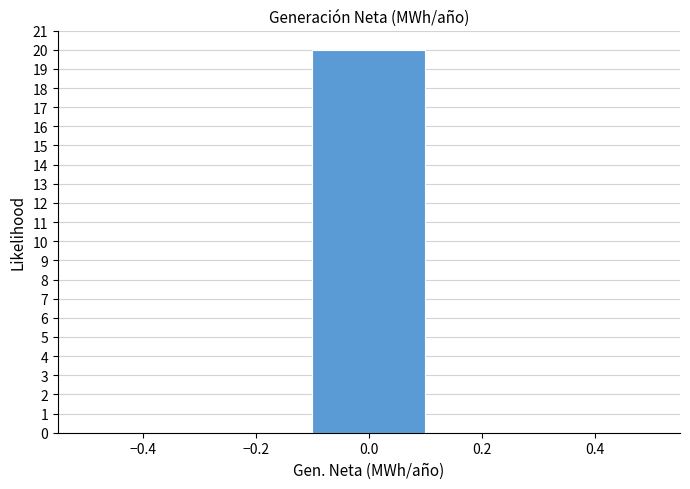

Reading left to right, transcribe this chart: for each bar, give the range it covers on the x-axis and its height. The values are not printed on the chart, so give them approximately, as read against the axis.

-0.5 to -0.3: 0
-0.3 to -0.1: 0
-0.1 to 0.1: 20
0.1 to 0.3: 0
0.3 to 0.5: 0